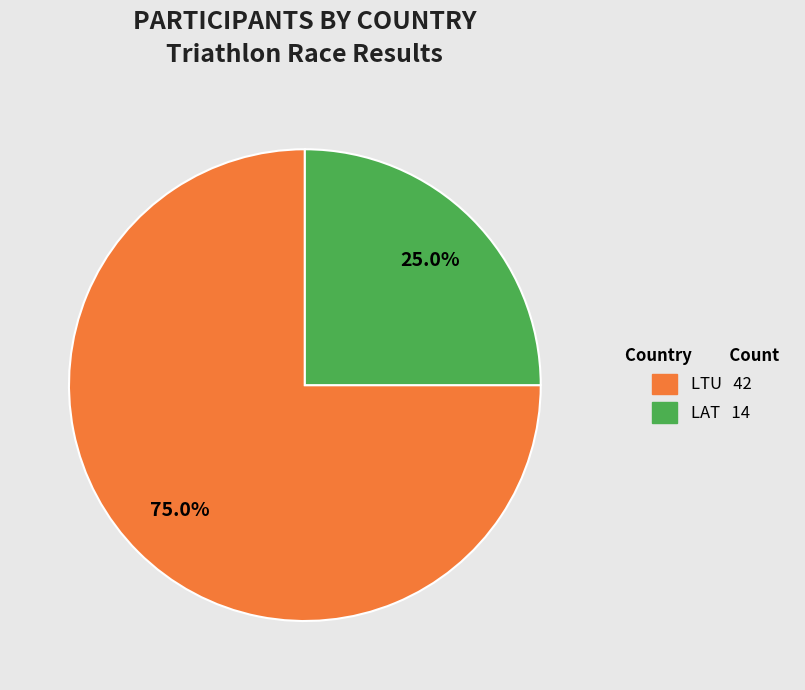

Does any single category account for the majority?

Yes